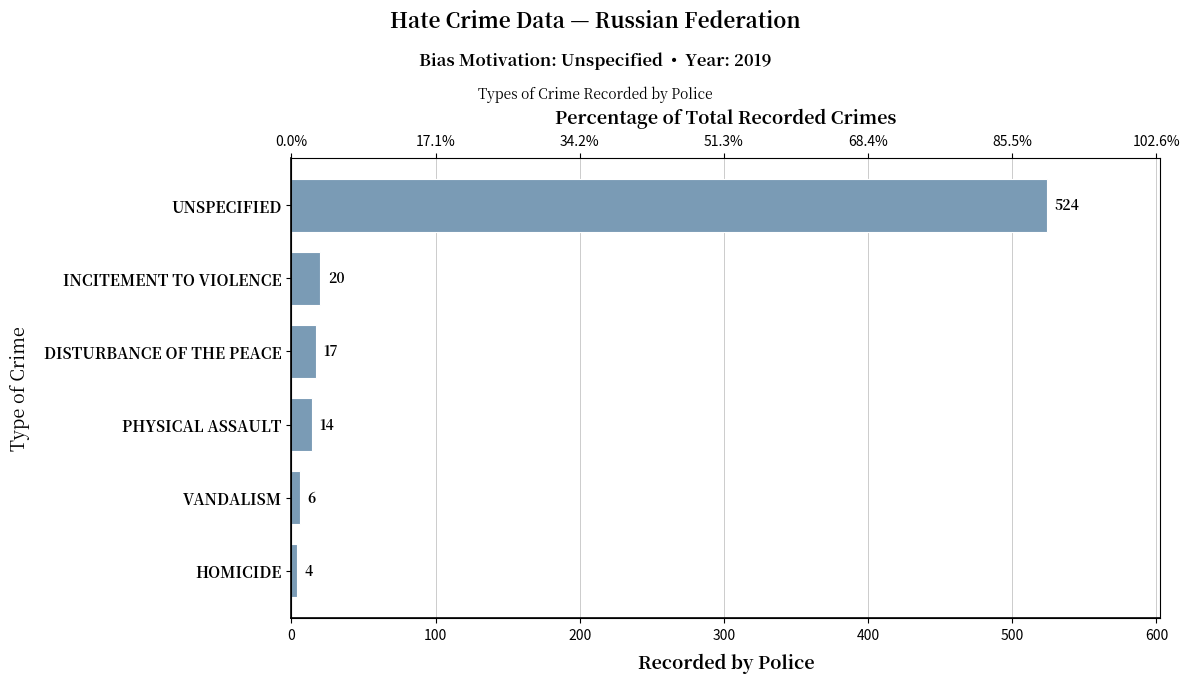

What is the value of the 6th bar from the left?

4